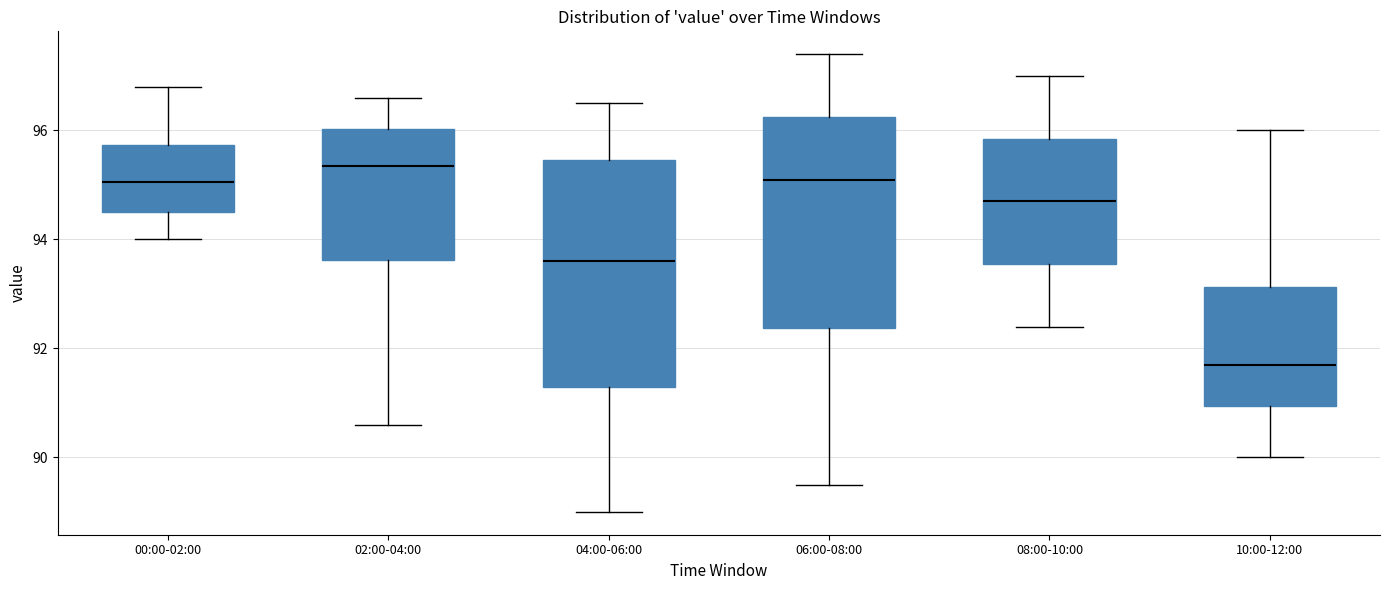

Reading left to right, transcribe this box plot: for each box, give where its median line is, the range the box spans, and where its two whiskers end, as read against the y-axis. The values are not printed on the chart, so give them approximately, as read against the axis.

00:00-02:00: median 95.0, box 94.6 to 95.8, whiskers 94.0 to 96.8
02:00-04:00: median 95.4, box 93.6 to 96.0, whiskers 90.6 to 96.6
04:00-06:00: median 93.6, box 91.4 to 95.4, whiskers 89.0 to 96.6
06:00-08:00: median 95.2, box 92.4 to 96.2, whiskers 89.6 to 97.4
08:00-10:00: median 94.8, box 93.6 to 95.8, whiskers 92.4 to 97.0
10:00-12:00: median 91.8, box 91.0 to 93.2, whiskers 90.0 to 96.0